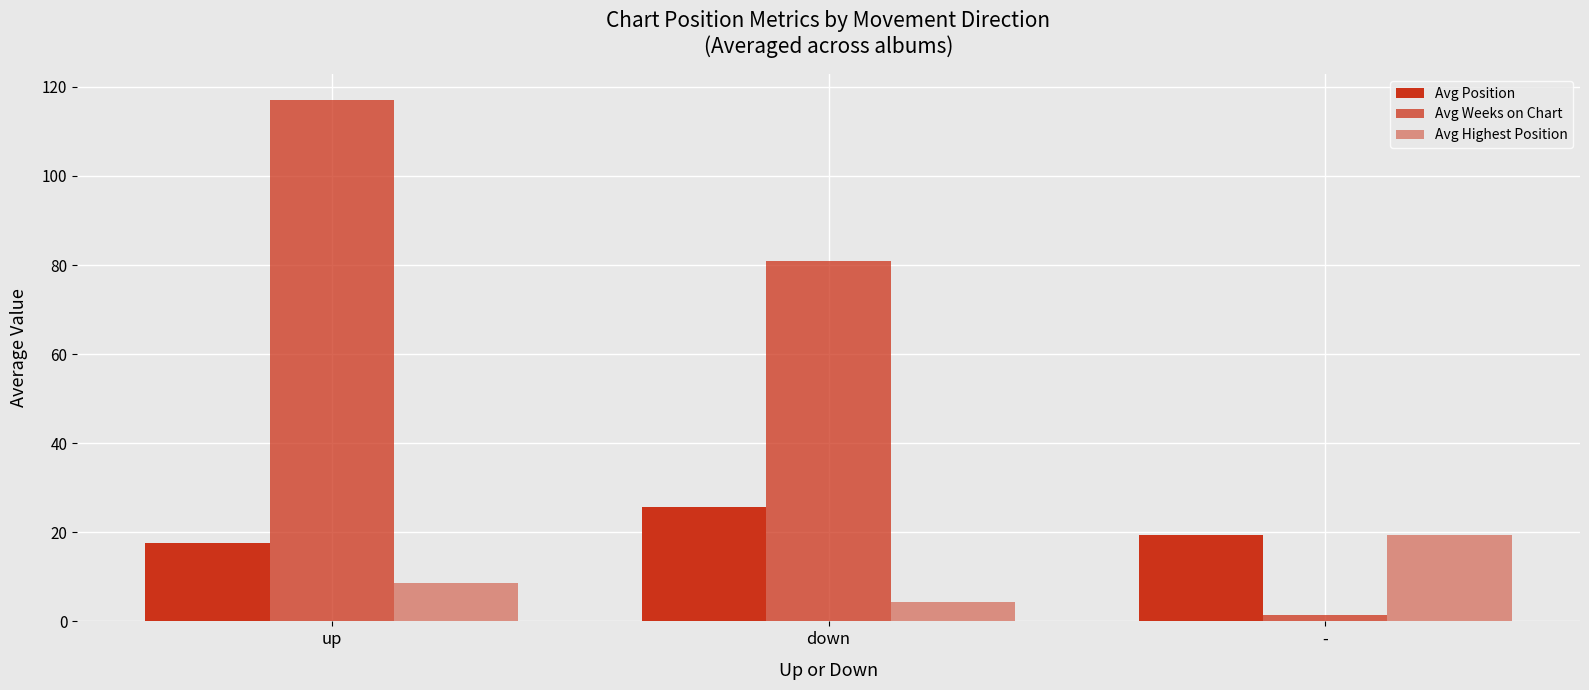

What is the label of the 3rd bar from the left?

-